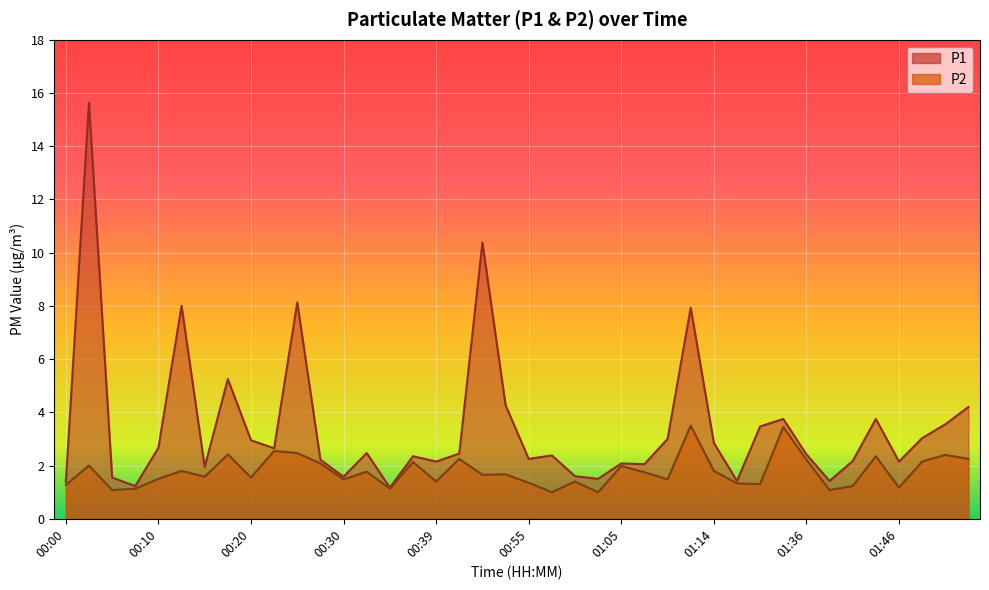

List the series in order of their overall mean, lowest first.

P2, P1